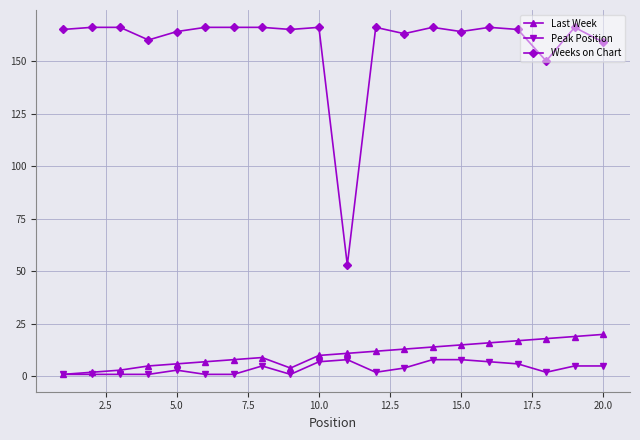

Which series has the largest total across all categories?

Weeks on Chart